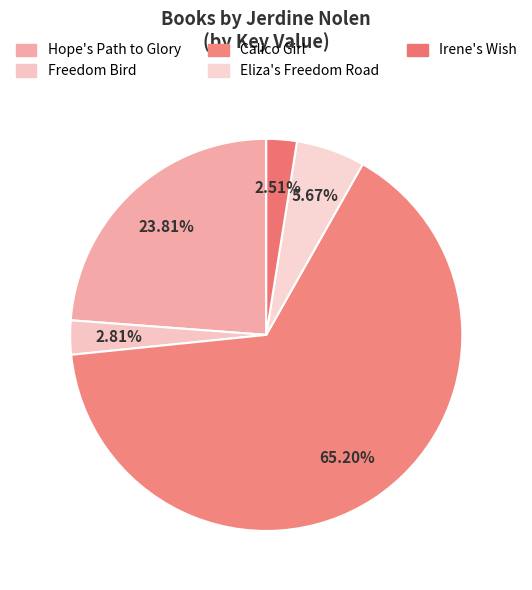

What is the change in value from Calico Girl to Eliza's Freedom Road?

-481620091